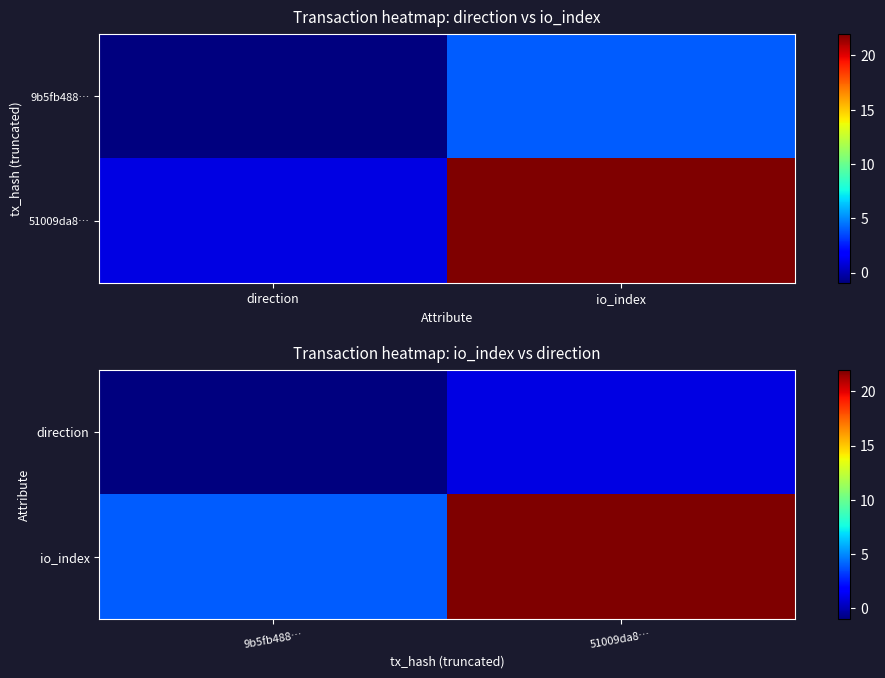

Rank the series by their maximum value, from lowest to highest.

direction, io_index